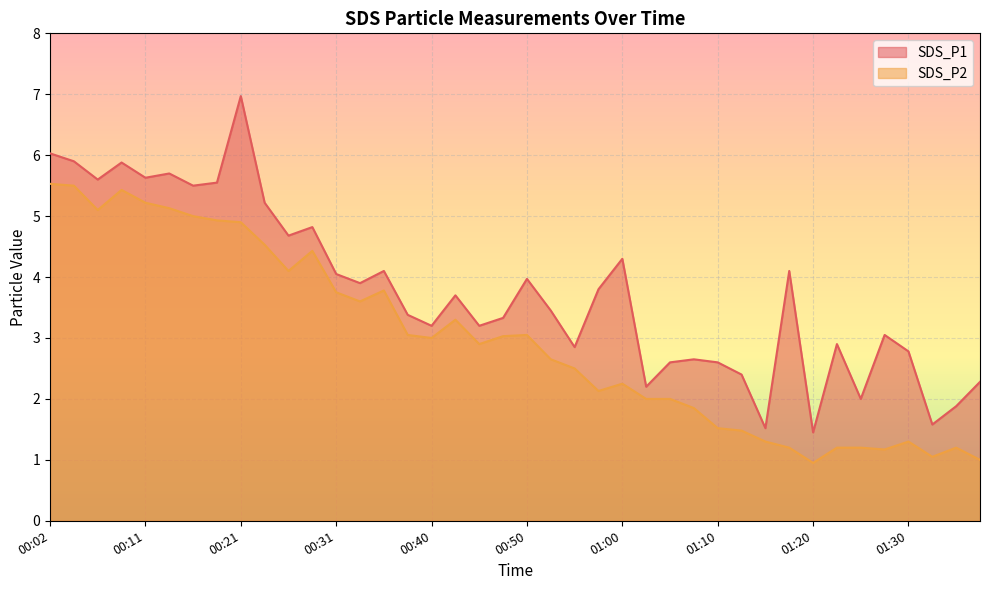

Reading left to right, extract all data points from this chart.

SDS_P1: 00:02=6.0	00:04=5.9	00:06=5.6	00:09=5.9	00:11=5.6	00:14=5.7	00:16=5.5	00:19=5.5	00:21=7.0	00:23=5.2	00:26=4.7	00:28=4.8	00:31=4.0	00:33=3.9	00:36=4.1	00:38=3.4	00:40=3.2	00:43=3.7	00:45=3.2	00:48=3.3	00:50=4.0	00:53=3.5	00:55=2.9	00:57=3.8	01:00=4.3	01:02=2.2	01:05=2.6	01:07=2.6	01:10=2.6	01:12=2.4	01:15=1.5	01:17=4.1	01:20=1.4	01:22=2.9	01:25=2.0	01:27=3.0	01:30=2.8	01:32=1.6	01:35=1.9	01:37=2.3
SDS_P2: 00:02=5.5	00:04=5.5	00:06=5.1	00:09=5.4	00:11=5.2	00:14=5.1	00:16=5.0	00:19=4.9	00:21=4.9	00:23=4.5	00:26=4.1	00:28=4.4	00:31=3.8	00:33=3.6	00:36=3.8	00:38=3.0	00:40=3.0	00:43=3.3	00:45=2.9	00:48=3.0	00:50=3.0	00:53=2.6	00:55=2.5	00:57=2.1	01:00=2.2	01:02=2.0	01:05=2.0	01:07=1.9	01:10=1.5	01:12=1.5	01:15=1.3	01:17=1.2	01:20=0.9	01:22=1.2	01:25=1.2	01:27=1.2	01:30=1.3	01:32=1.1	01:35=1.2	01:37=1.0